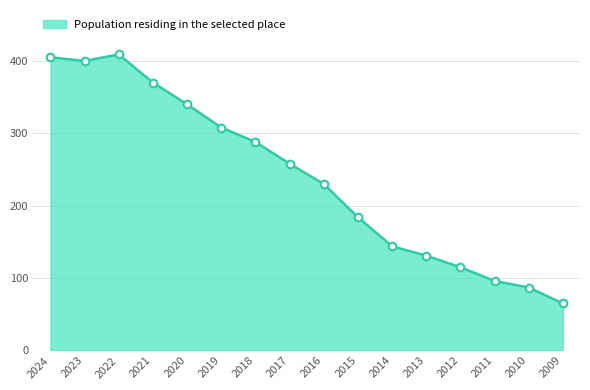

Approximately how many times larger is the value at 2010 compared to 2012?

0.8